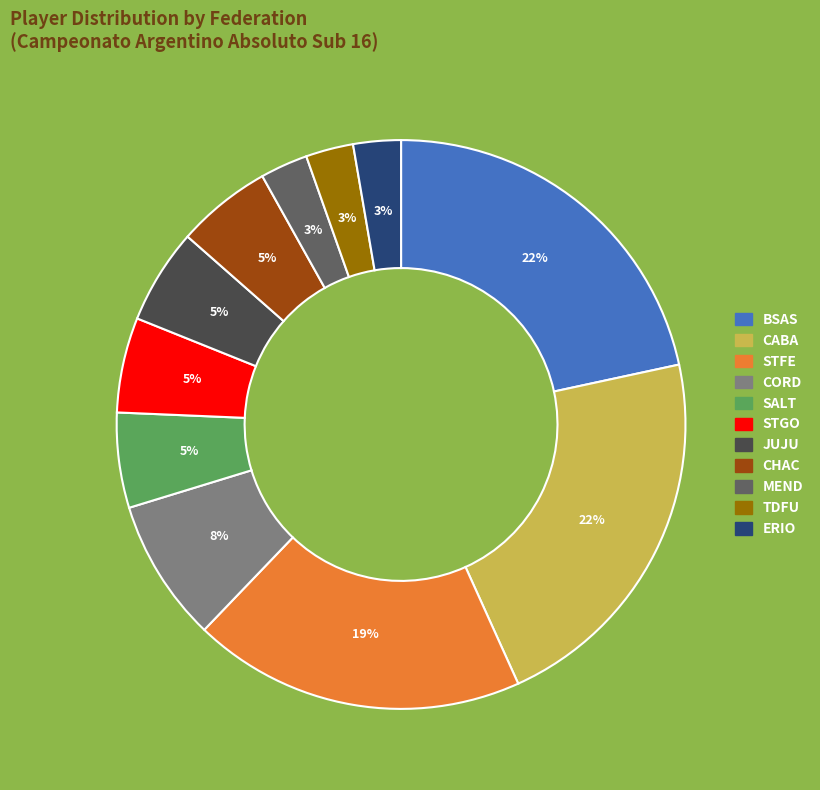

How many segments does this pie chart have?

11